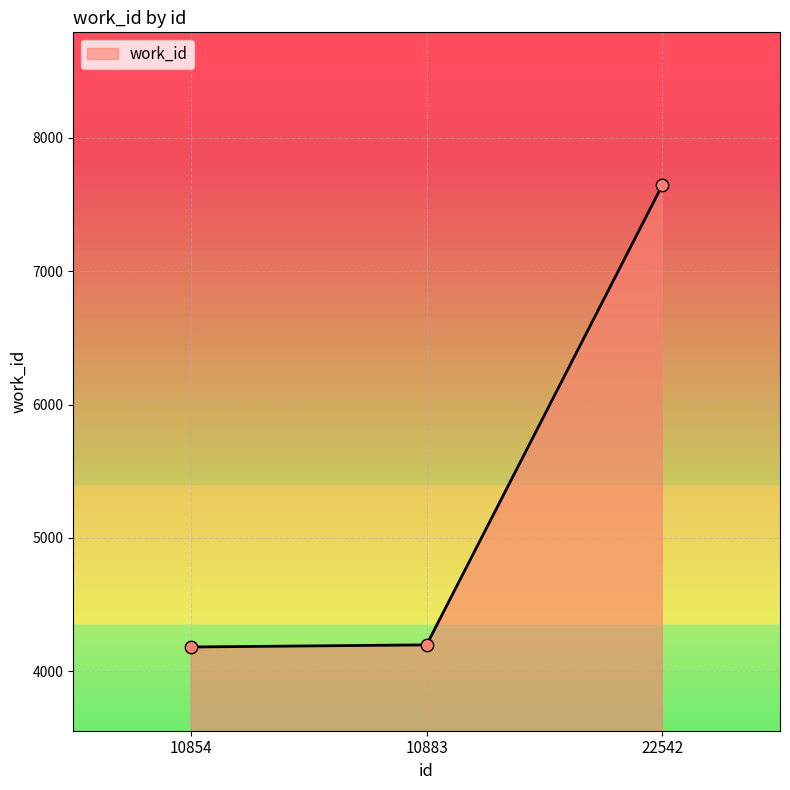

What is the change in value from 10854 to 22542?

+3460